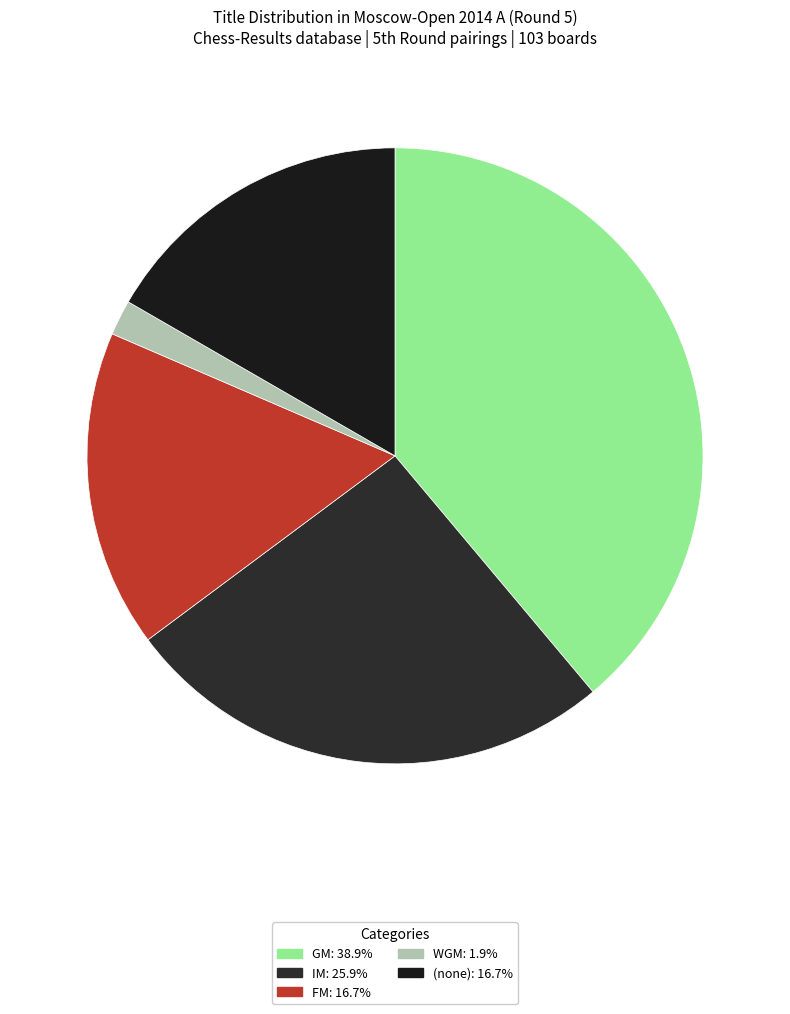

How many slices are in this pie chart?

5